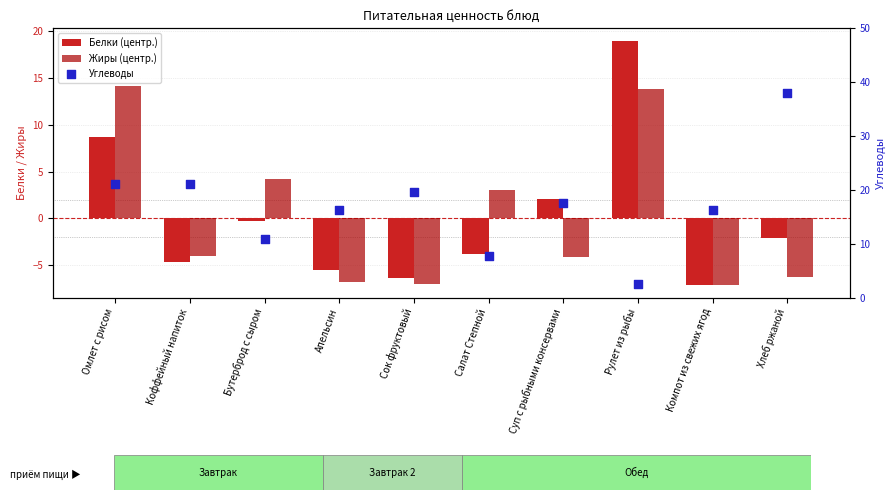

Which series reaches the maximum Y coordinate?

Углеводы